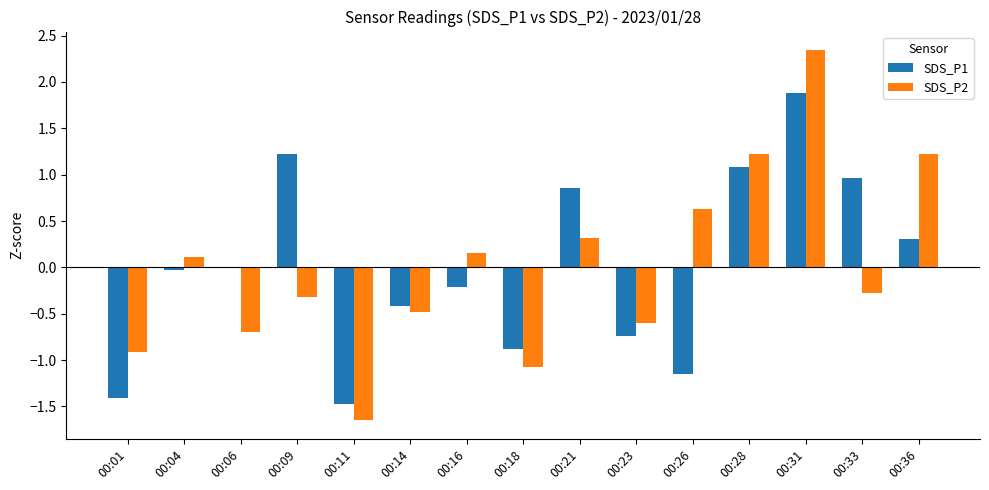

Where is SDS_P2 nearest to the value 0?

00:04